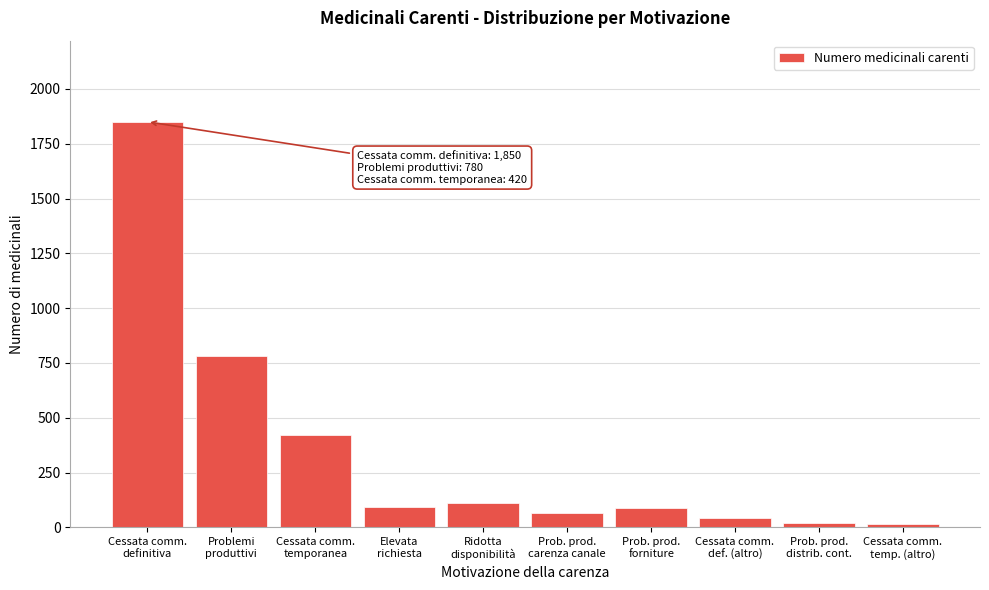

What is the difference between the maximum and minimum values?

1835